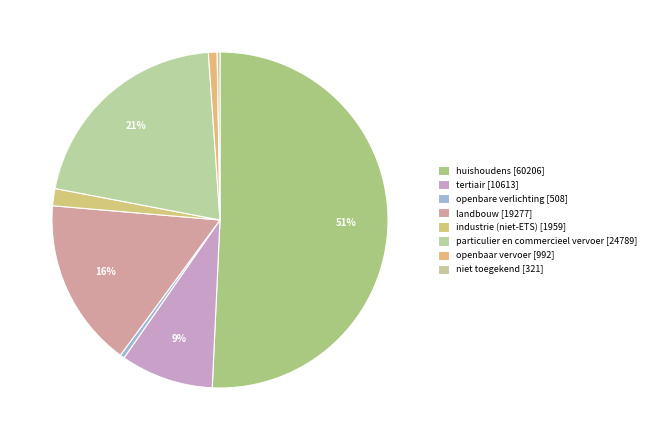

Which slice represents more than half of the pie?

huishoudens